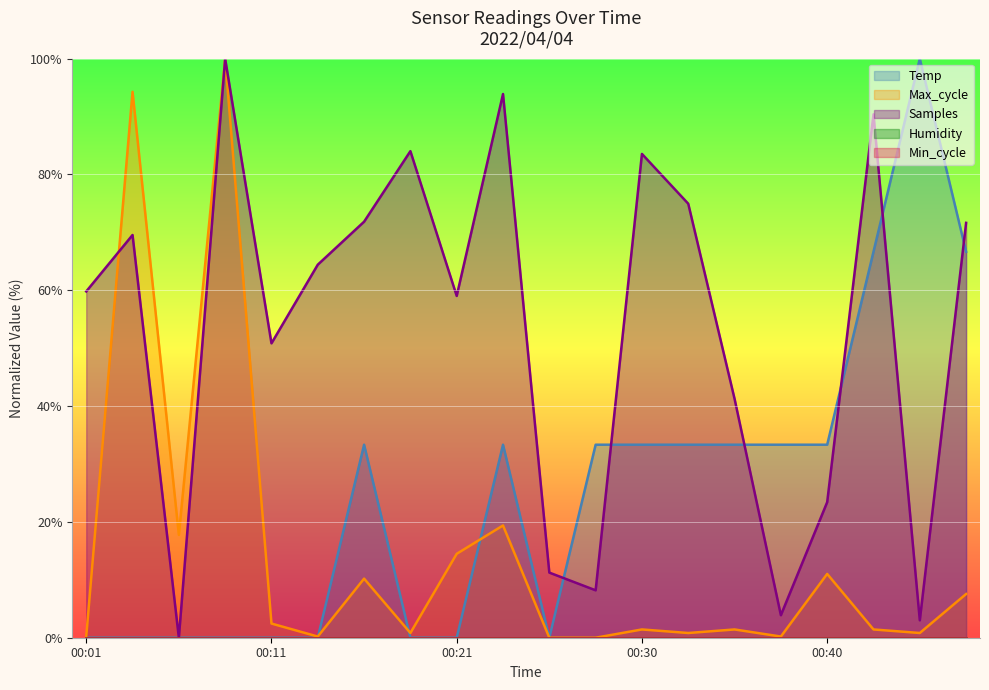

How many lines are shown in the chart?

5